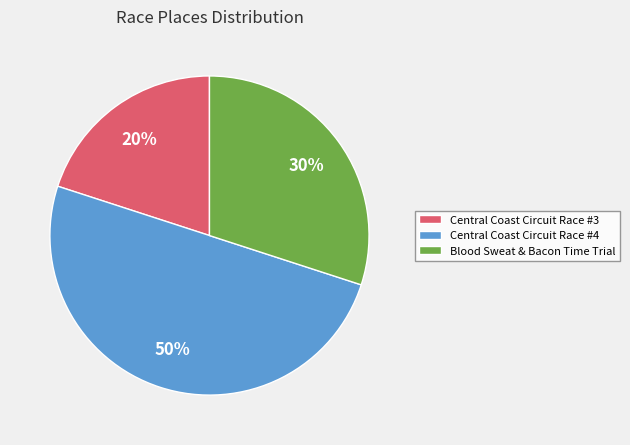

To the nearest percent, what is the difference between the Central Coast Circuit Race #4 and Central Coast Circuit Race #3 slice percentages?

30%